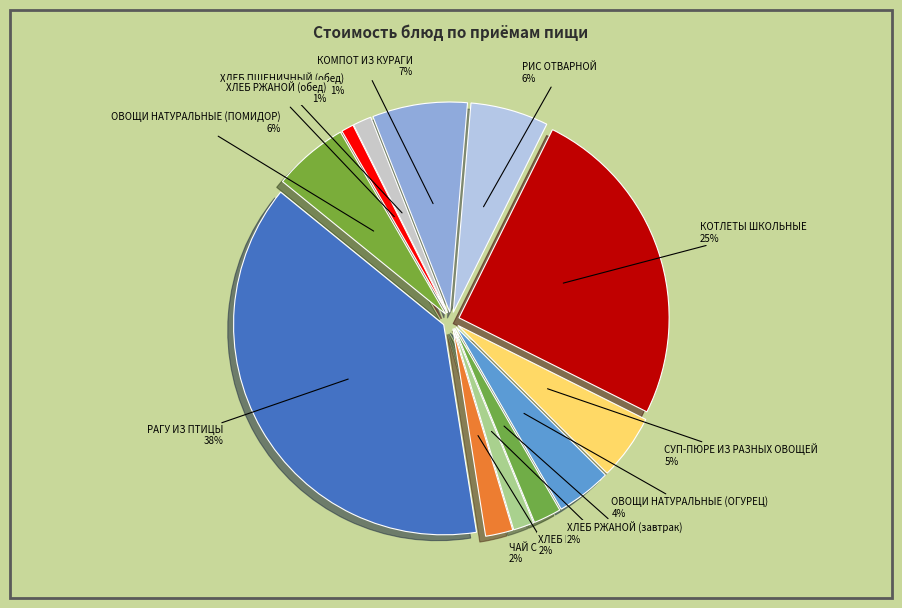

The ОВОЩИ НАТУРАЛЬНЫЕ (ПОМИДОР) slice represents 6% of the pie. True or false?

True